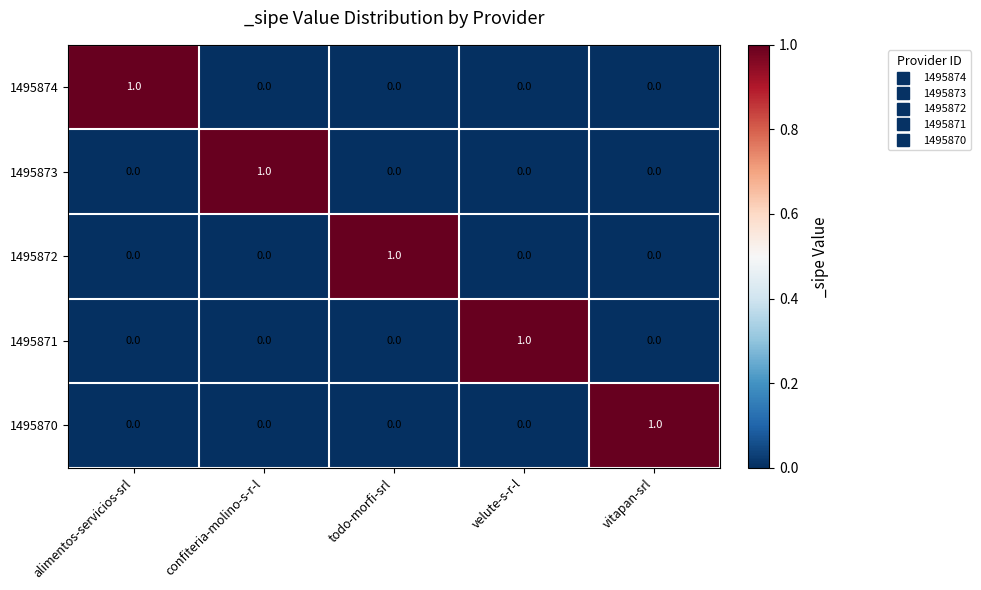

The value of 1495870 at vitapan-srl is 0. True or false?

False